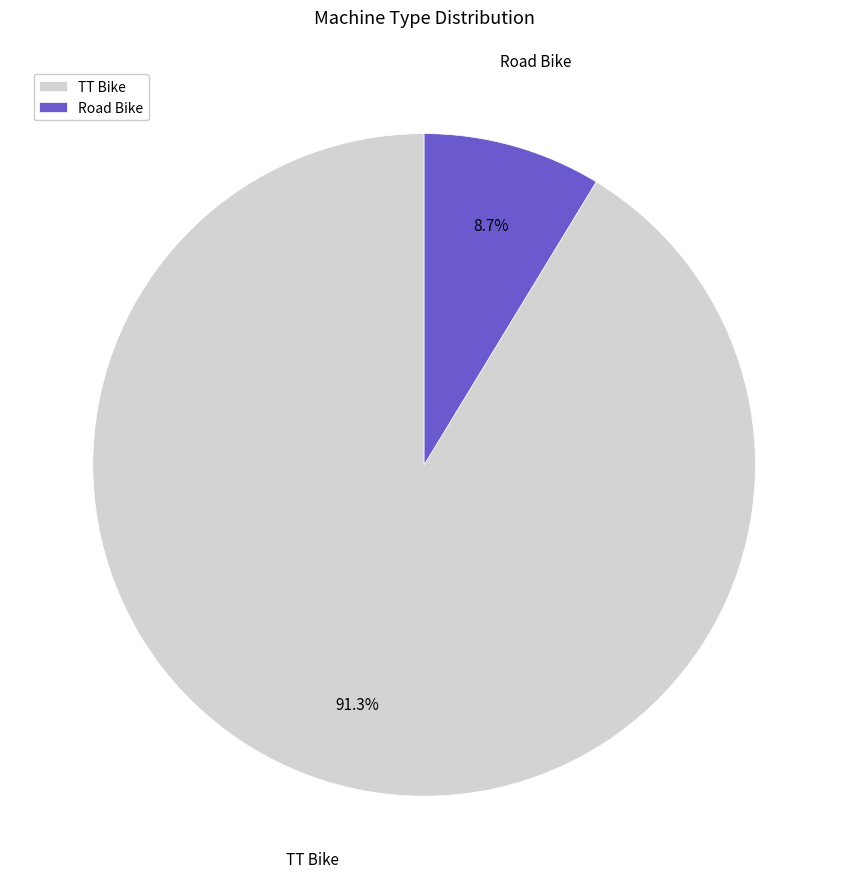

To the nearest percent, what percentage of the pie is Road Bike?

9%